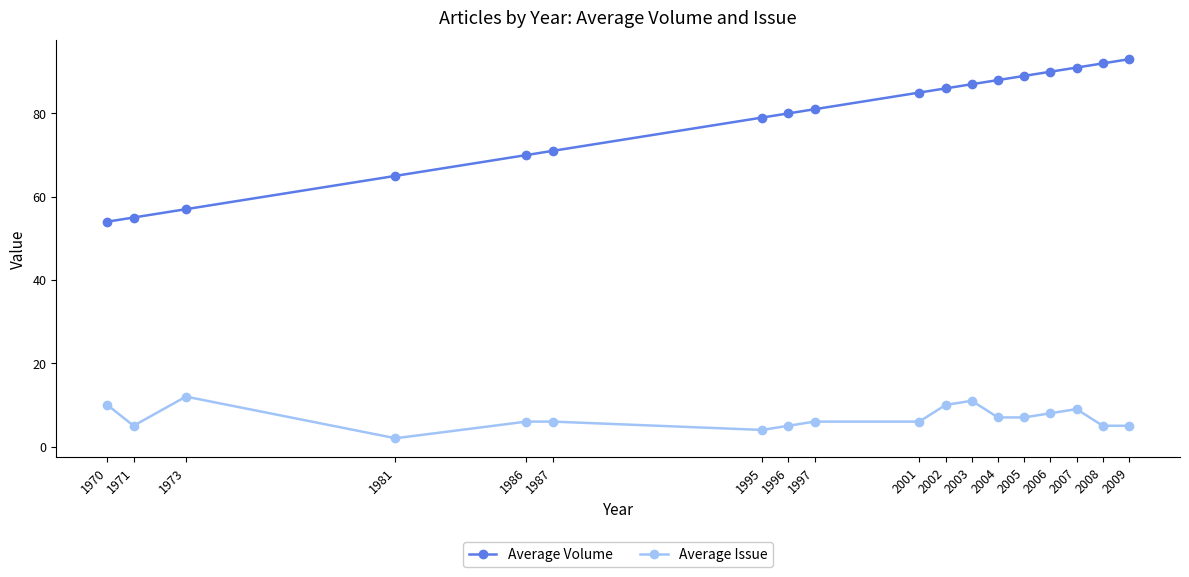

True or false: Average Volume and Average Issue intersect in this chart.

False